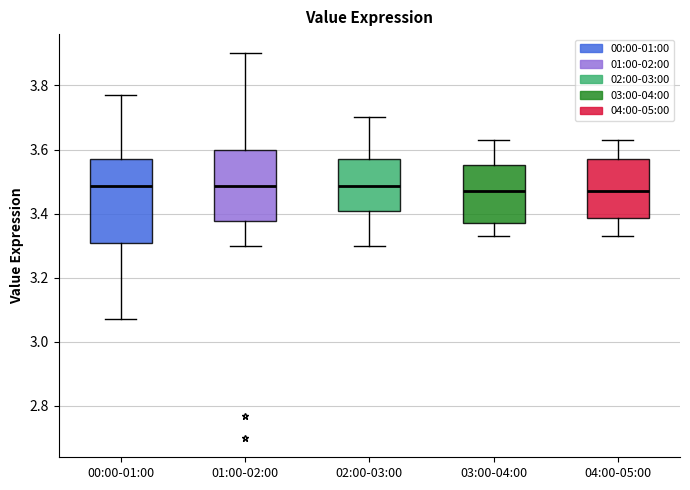

Reading left to right, transcribe this box plot: for each box, give where its median line is, the range the box spans, and where its two whiskers end, as read against the y-axis. The values are not printed on the chart, so give them approximately, as read against the axis.

00:00-01:00: median 3.48, box 3.30 to 3.58, whiskers 3.08 to 3.78
01:00-02:00: median 3.48, box 3.38 to 3.60, whiskers 3.30 to 3.90
02:00-03:00: median 3.48, box 3.40 to 3.58, whiskers 3.30 to 3.70
03:00-04:00: median 3.48, box 3.38 to 3.56, whiskers 3.34 to 3.64
04:00-05:00: median 3.48, box 3.38 to 3.58, whiskers 3.34 to 3.64